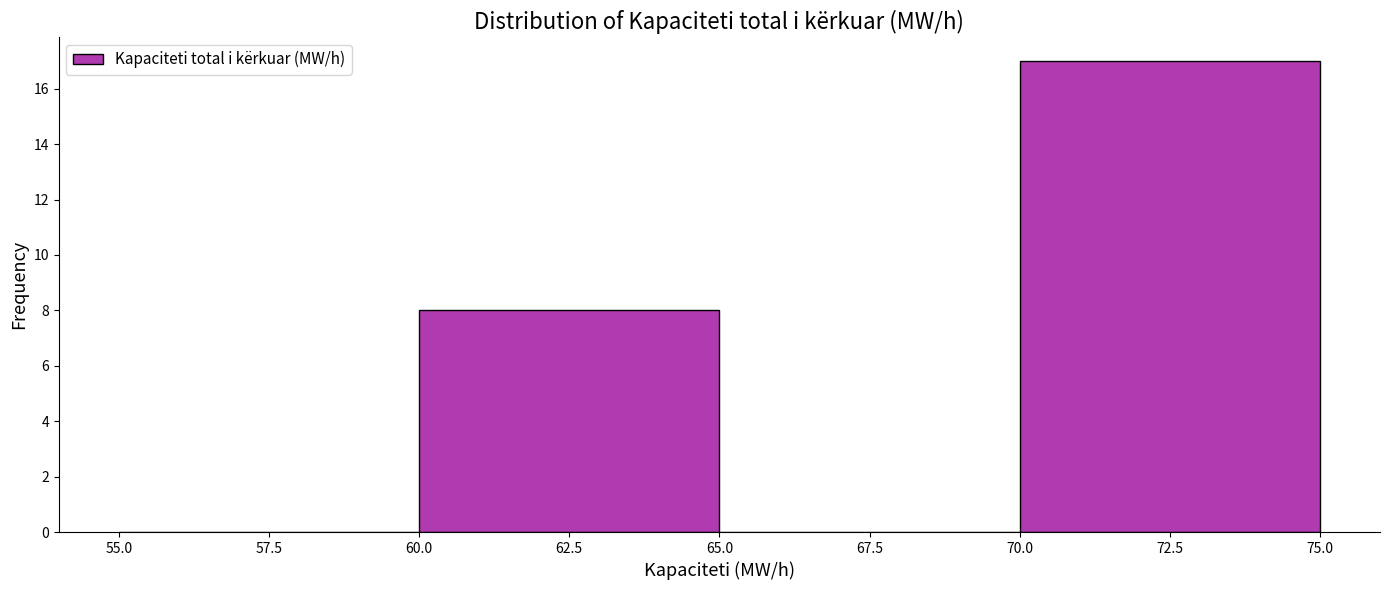

How tall is the bar that spans 70.0 to 75.0 on the x-axis? The values are not printed on the chart, so give them approximately, as read against the axis.

17